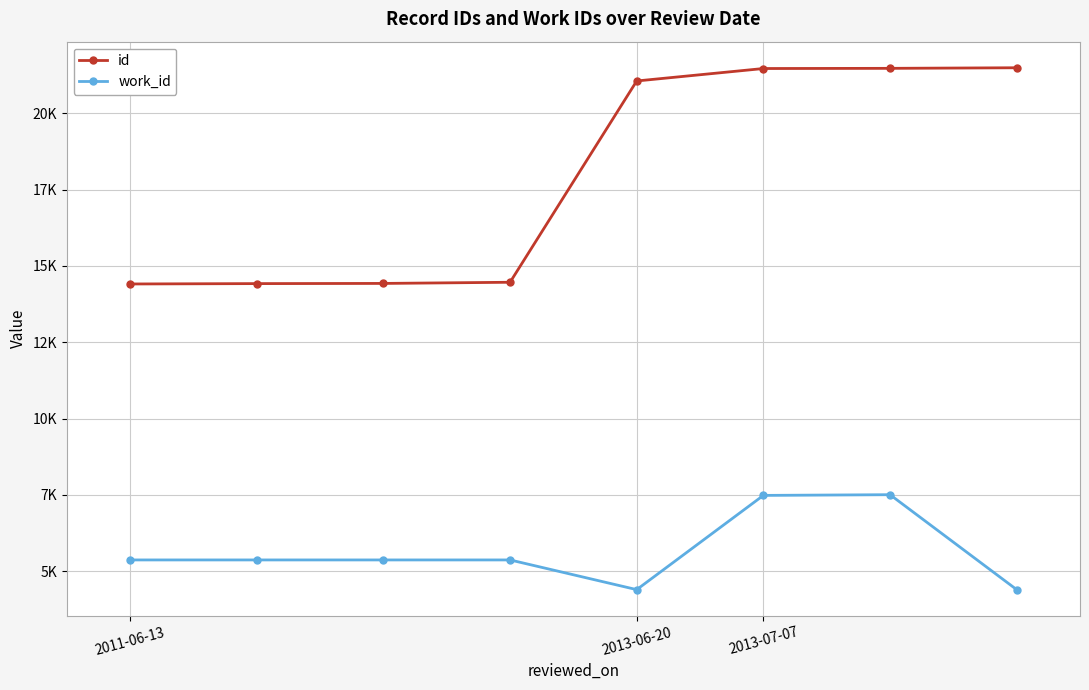

Reading left to right, list all the values displayed in this chart.

id: 14409	14421	14427	14465	21061	21469	21475	21494
work_id: 5366	5366	5366	5366	4393	7481	7504	4394